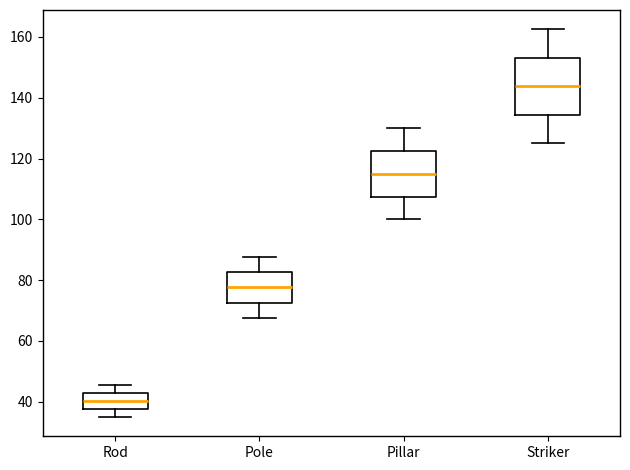

Comparing the boxes themselves (not the whiskers), which one is the tallest?

Striker